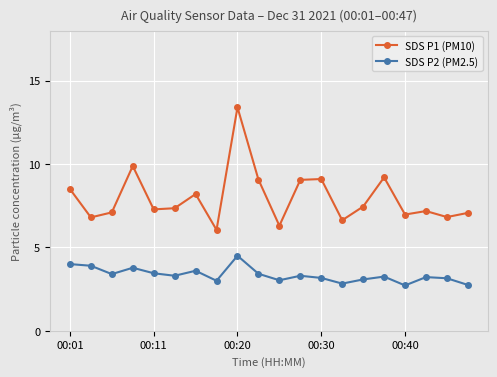

True or false: SDS P1 (PM10) has more than 1 interior local peaks.

True